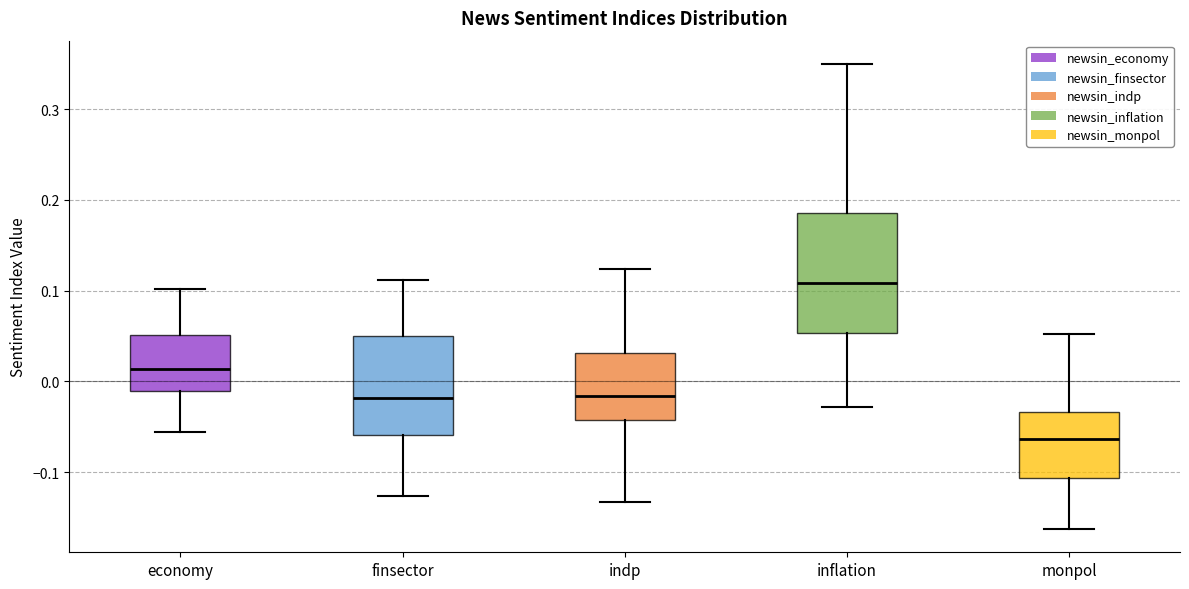

Which box is the tallest, from its lower edge to its upper edge?

inflation